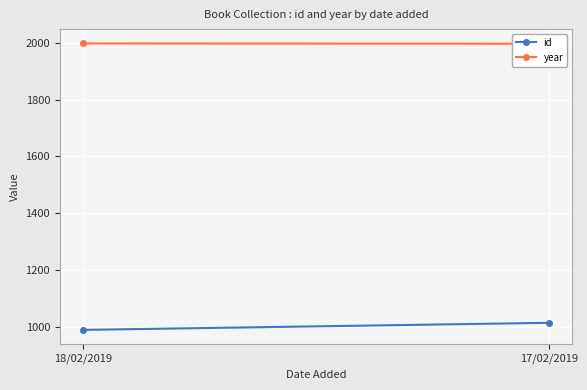

How many data points does each series have?

2